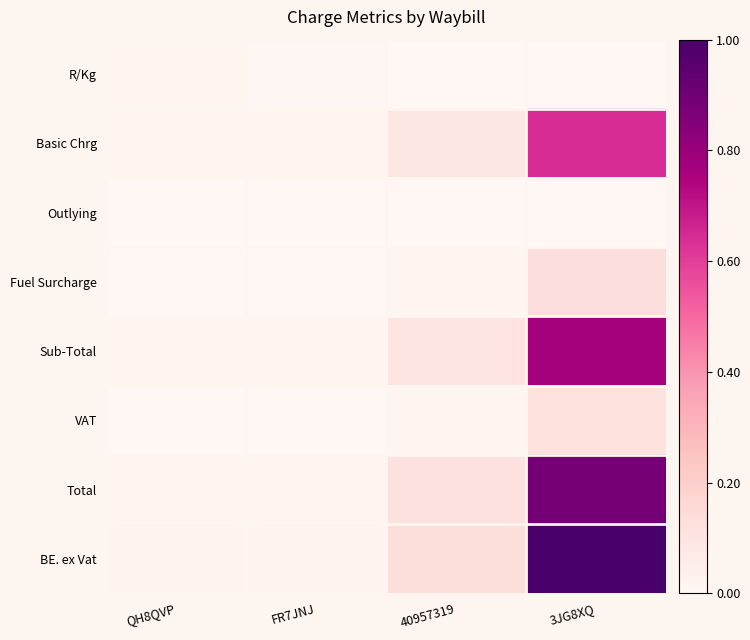

Reading right to left, list all the values displayed in this chart.

R/Kg: 3JG8XQ=0.0	40957319=0.0	FR7JNJ=0.0	QH8QVP=0.0
Basic Chrg: 3JG8XQ=0.6	40957319=0.1	FR7JNJ=0.0	QH8QVP=0.0
Outlying: 3JG8XQ=0.0	40957319=0.0	FR7JNJ=0.0	QH8QVP=0.0
Fuel Surcharge: 3JG8XQ=0.1	40957319=0.0	FR7JNJ=0.0	QH8QVP=0.0
Sub-Total: 3JG8XQ=0.8	40957319=0.1	FR7JNJ=0.0	QH8QVP=0.0
VAT: 3JG8XQ=0.1	40957319=0.0	FR7JNJ=0.0	QH8QVP=0.0
Total: 3JG8XQ=0.9	40957319=0.1	FR7JNJ=0.0	QH8QVP=0.0
BE. ex Vat: 3JG8XQ=1.0	40957319=0.1	FR7JNJ=0.0	QH8QVP=0.0